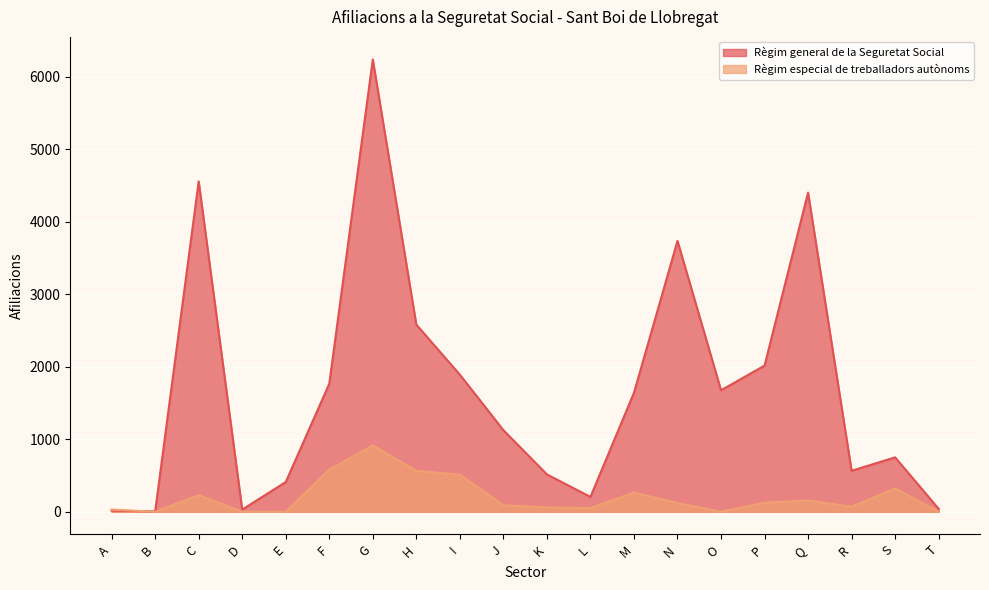

What is the spread (max minus min) of values at P?

1890